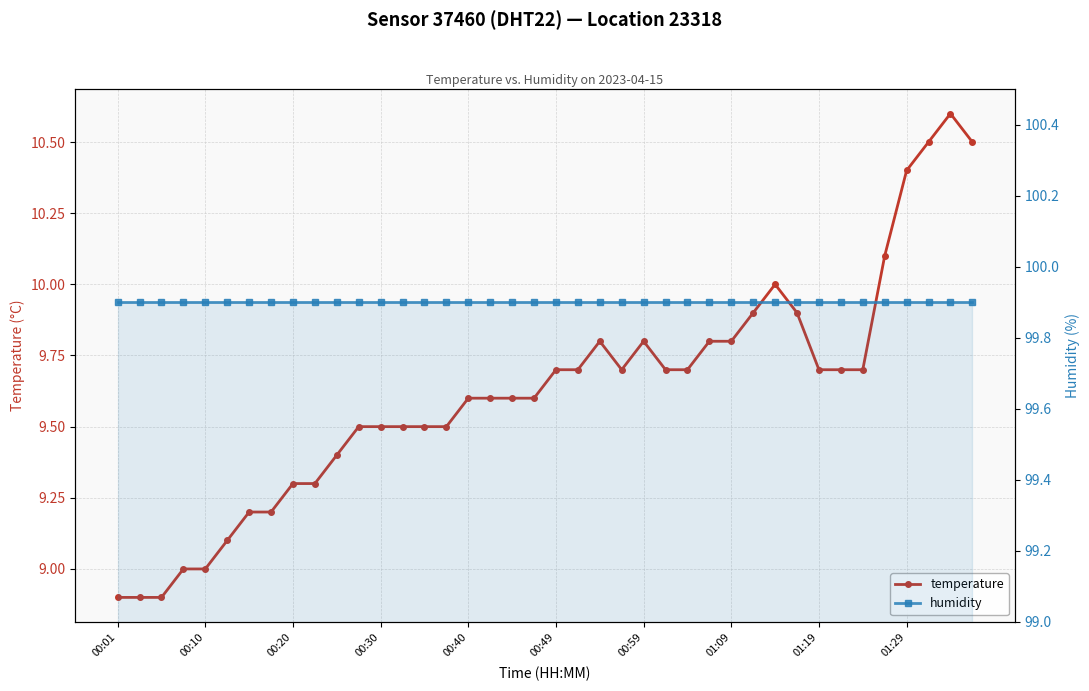

What position from the left is 29?

30